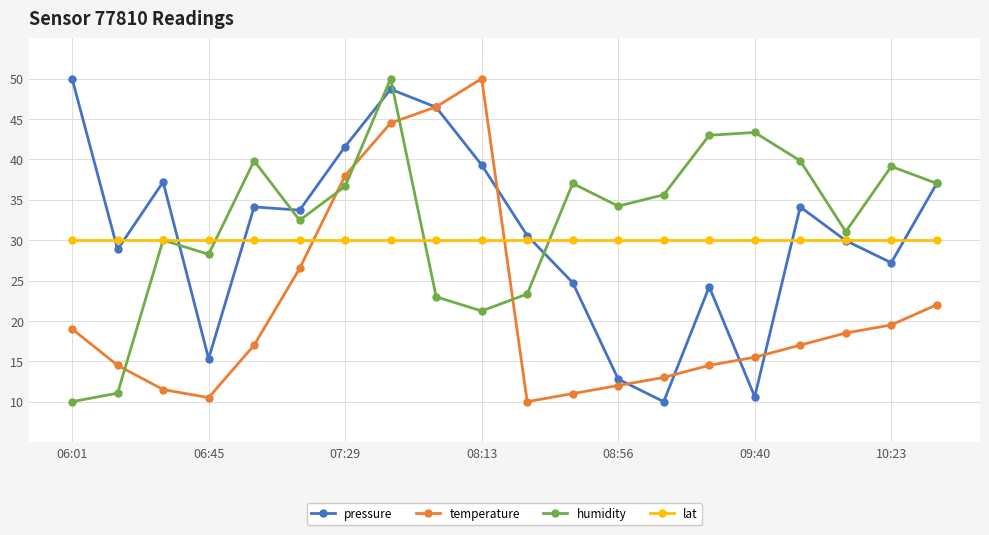

What are all the series names shown in the legend?

pressure, temperature, humidity, lat